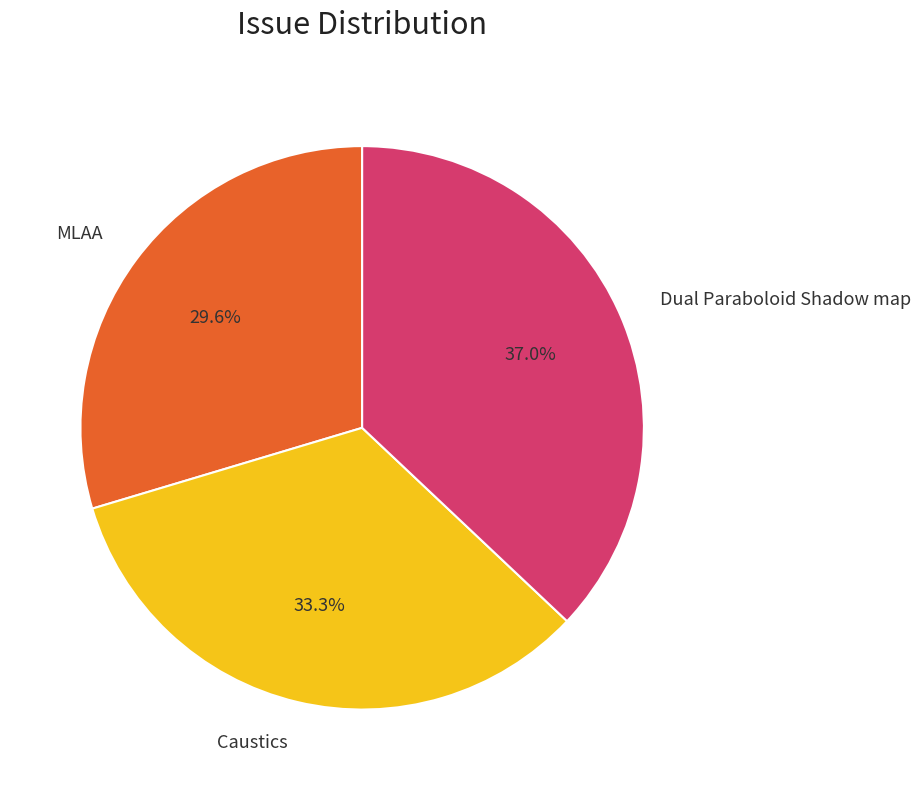

What percentage do MLAA and Dual Paraboloid Shadow map together represent?

66.7%